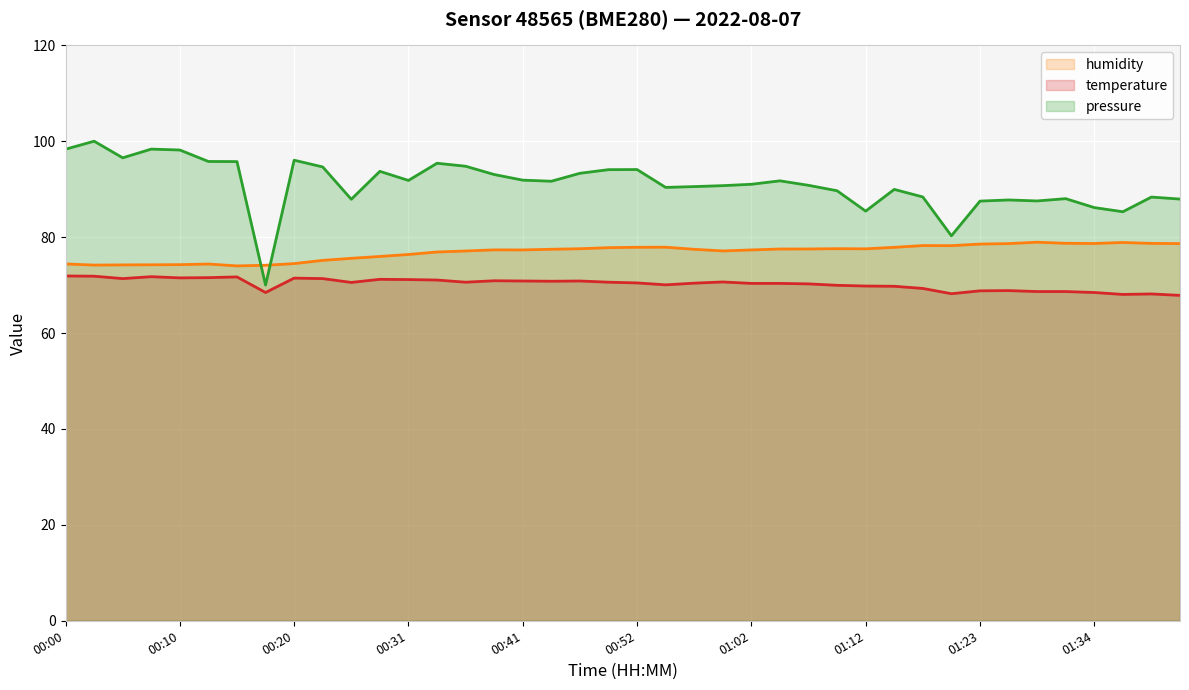

What is the highest value of the pressure series?

100.0